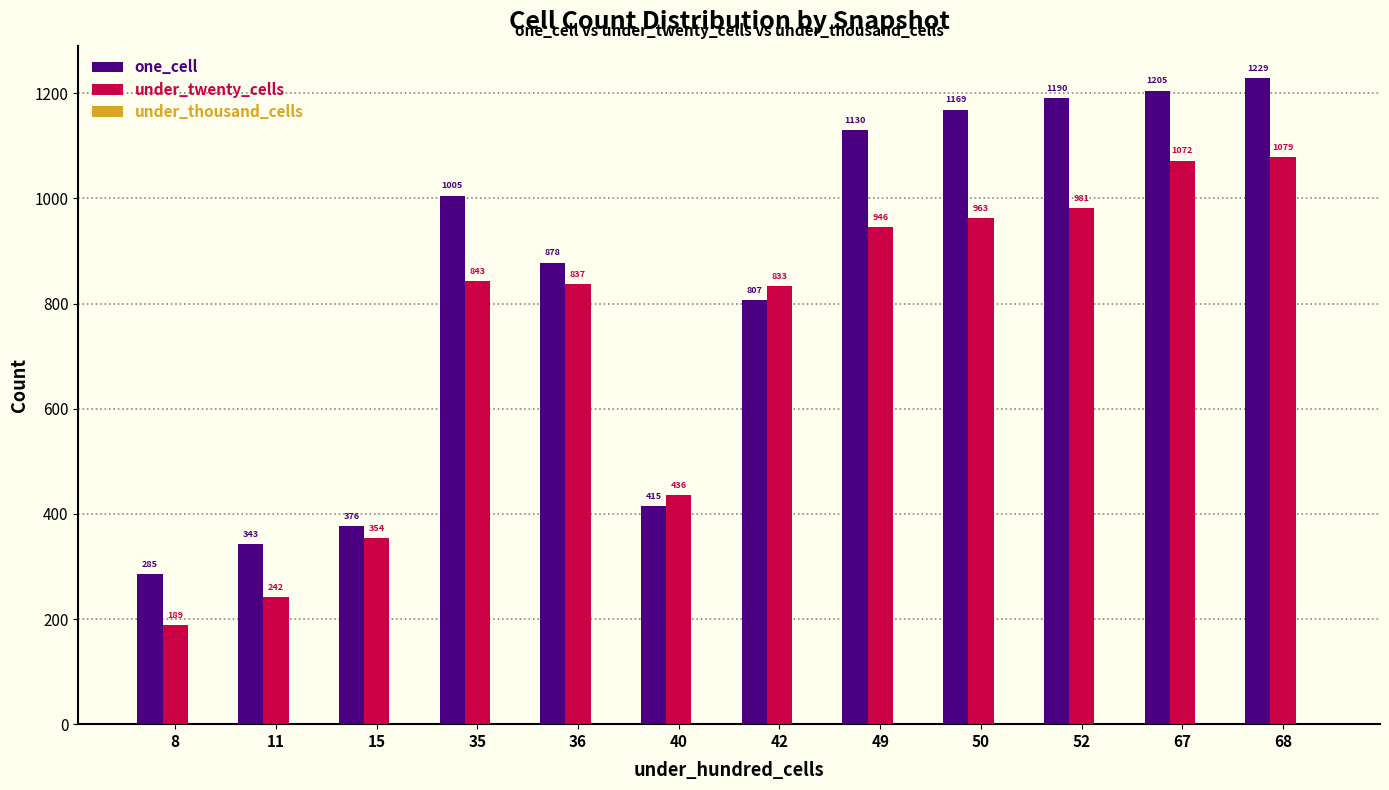

What is the total value across all series at 8?

474